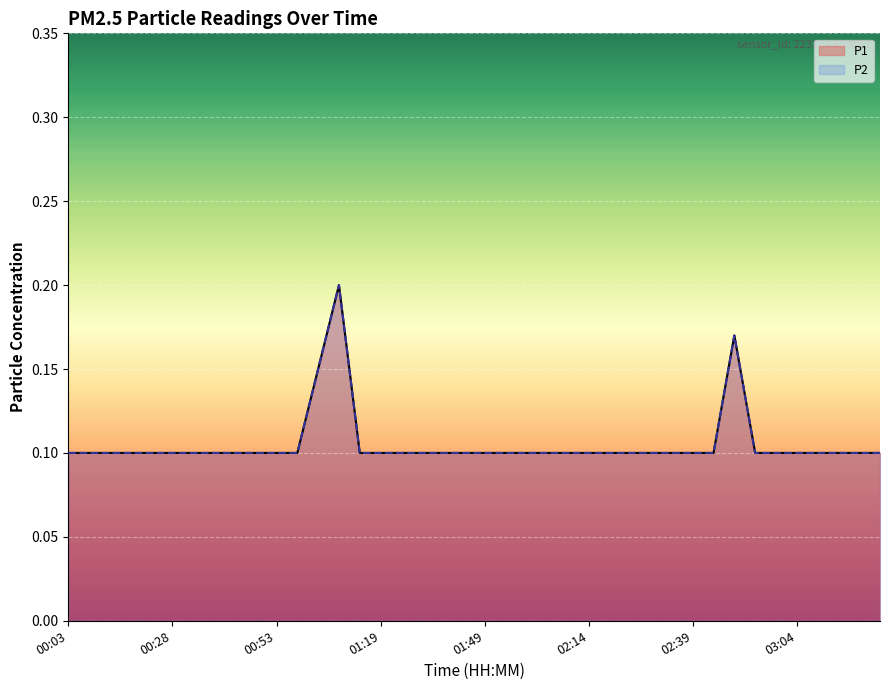

True or false: P2 has more than 1 points higher than both neighbors.

True